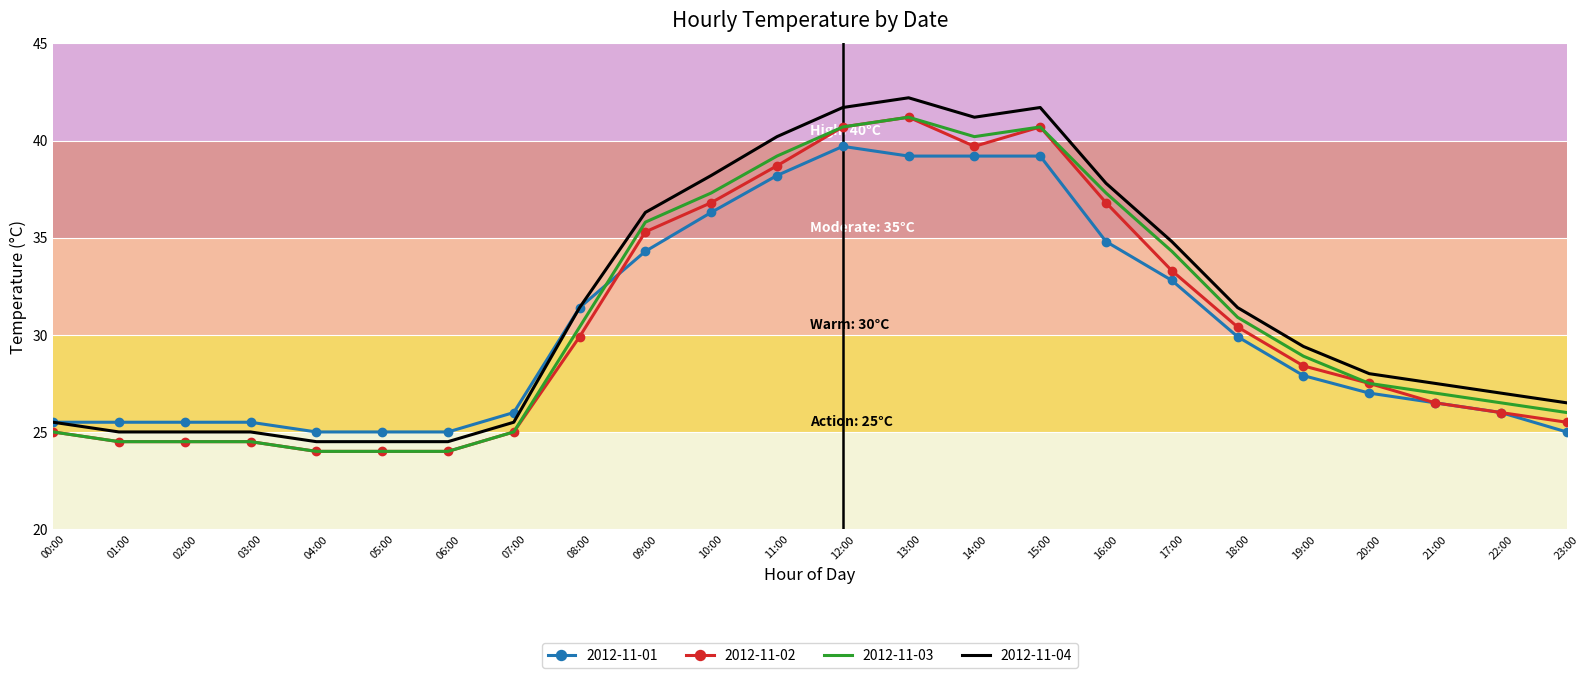

What is the average value of the 2012-11-01 series?

30.4